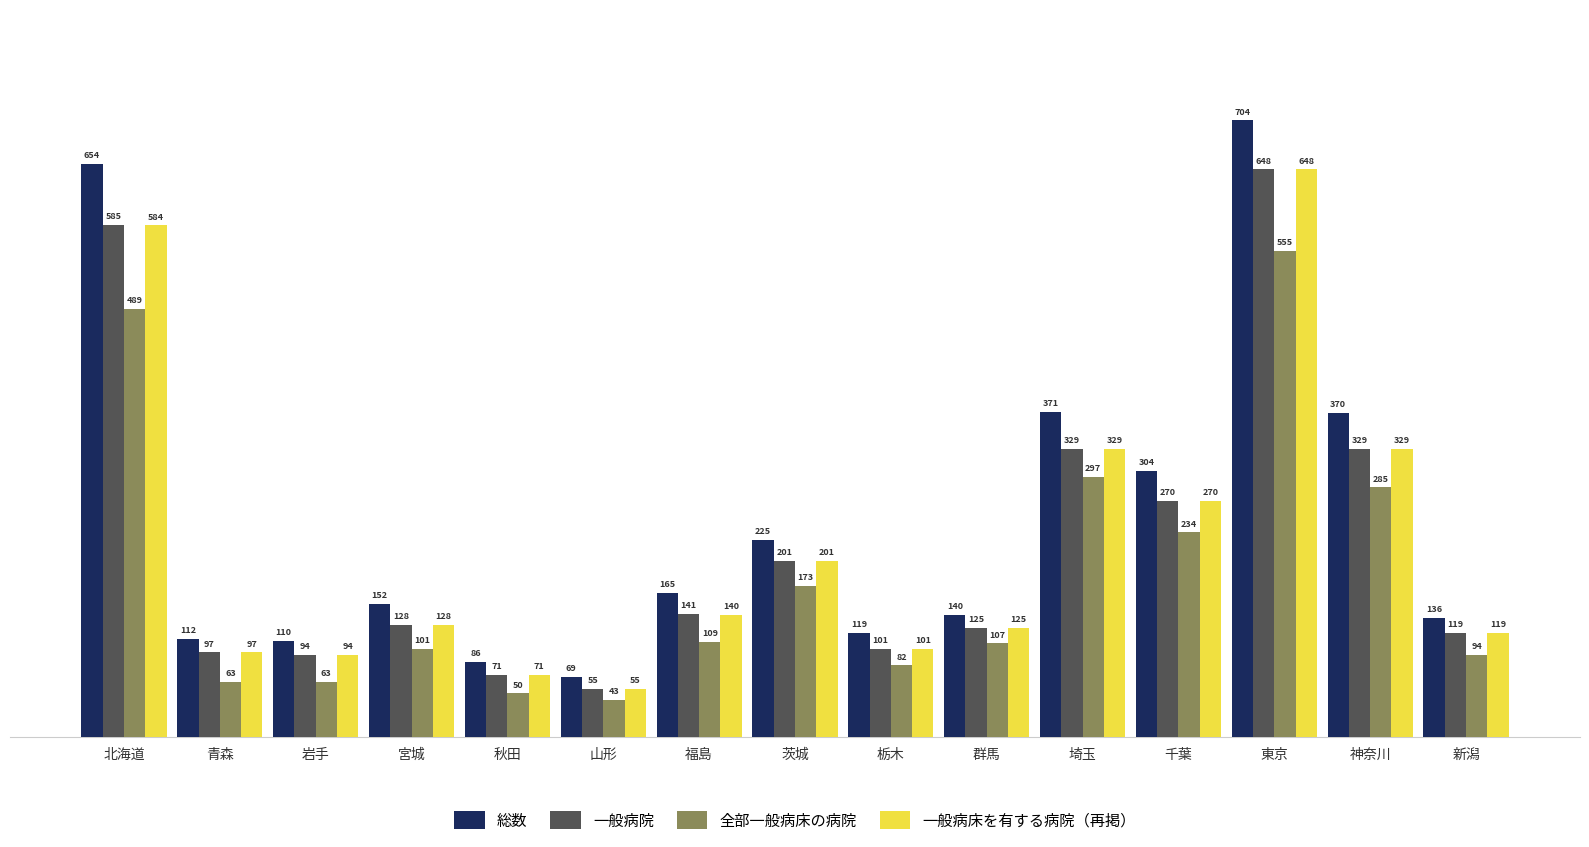

At which category is the sum across all series the highest?

東京